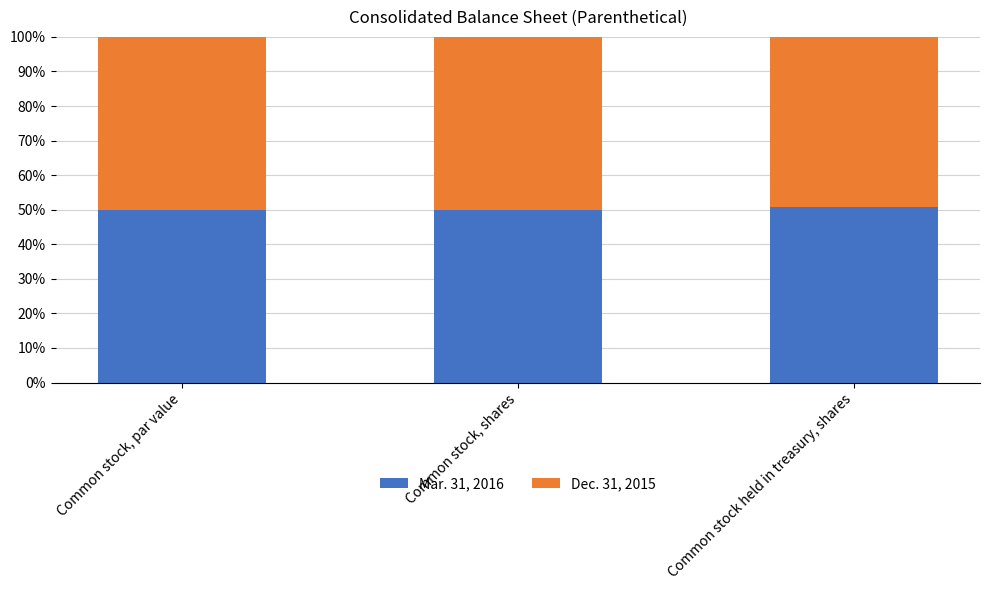

The Mar. 31, 2016 series shows 50.0 at Common stock, par value. True or false?

True